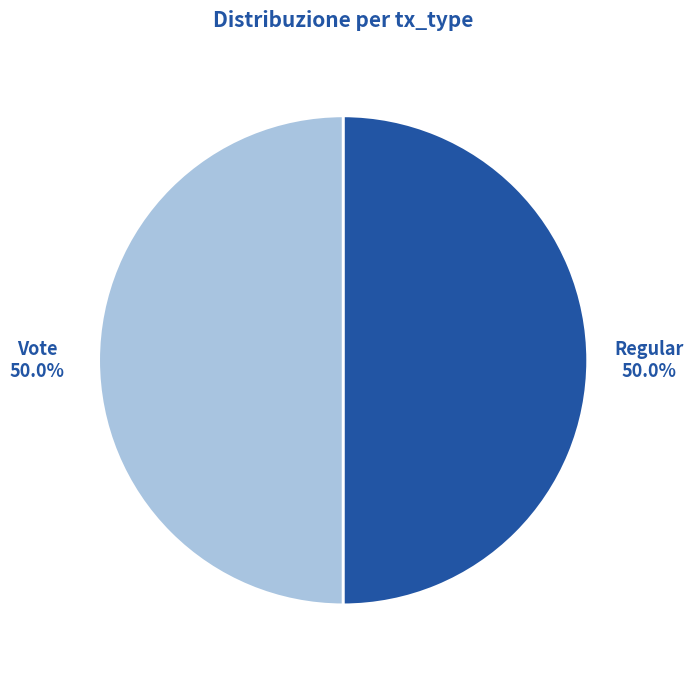

How many slices are in this pie chart?

2